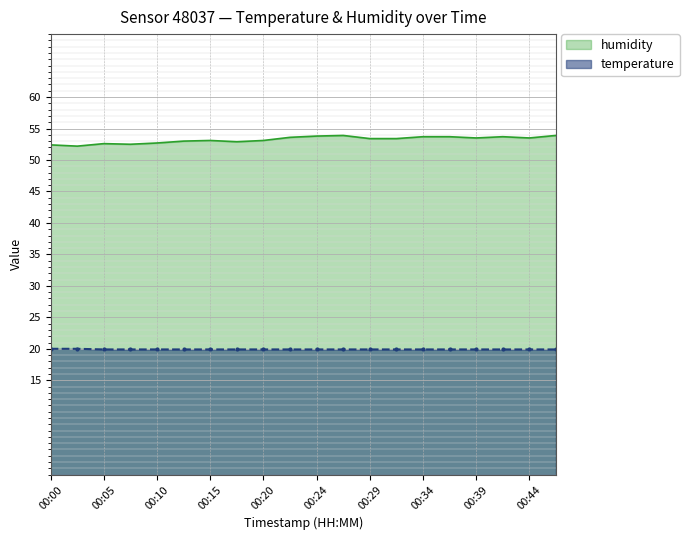

True or false: temperature and humidity intersect in this chart.

False